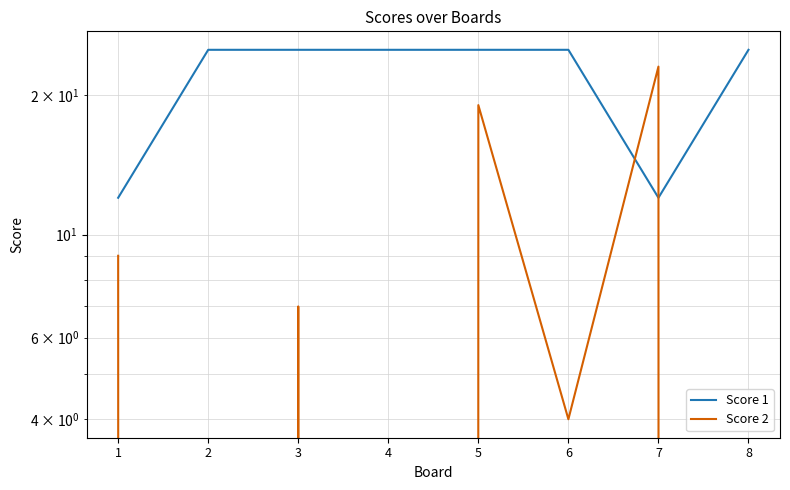

What is the total value across all series at 1?

21